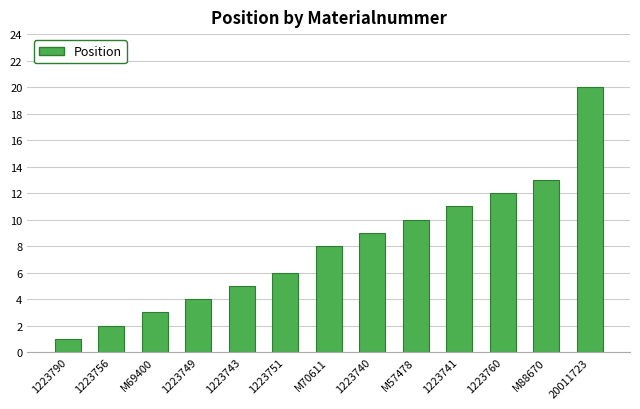

What is the average value?

8